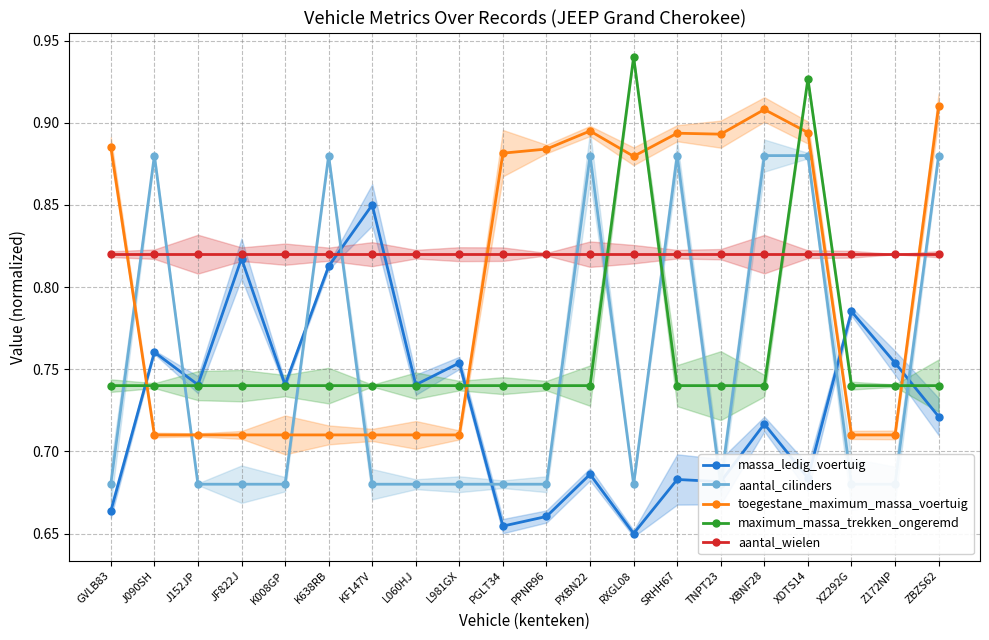

Which series has the largest total across all categories?

aantal_wielen